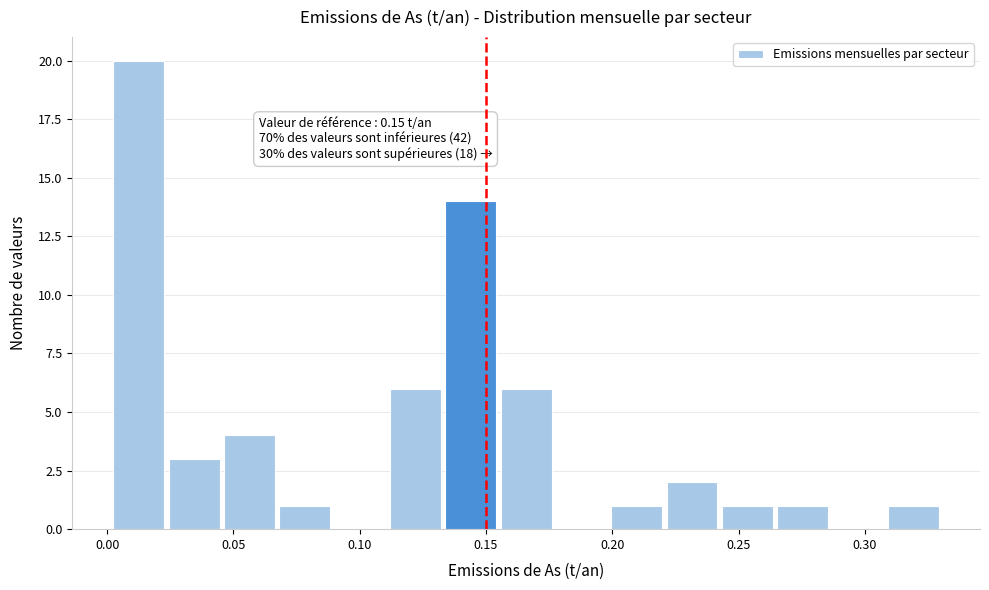

Which range on the x-axis has the tallest bar?

0.000 to 0.025